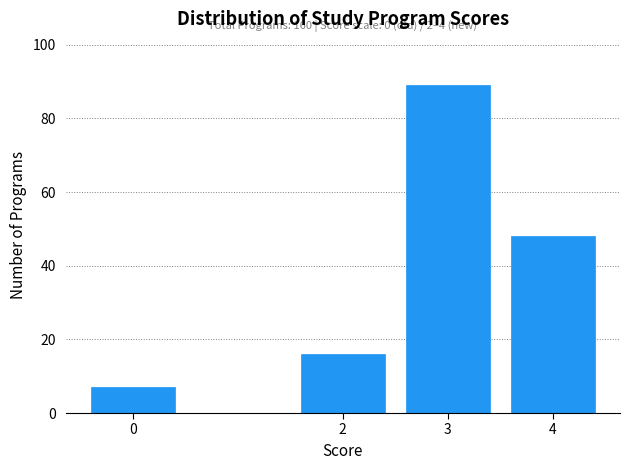

Reading left to right, list all the values displayed in this chart.

0=7	2=16	3=89	4=48